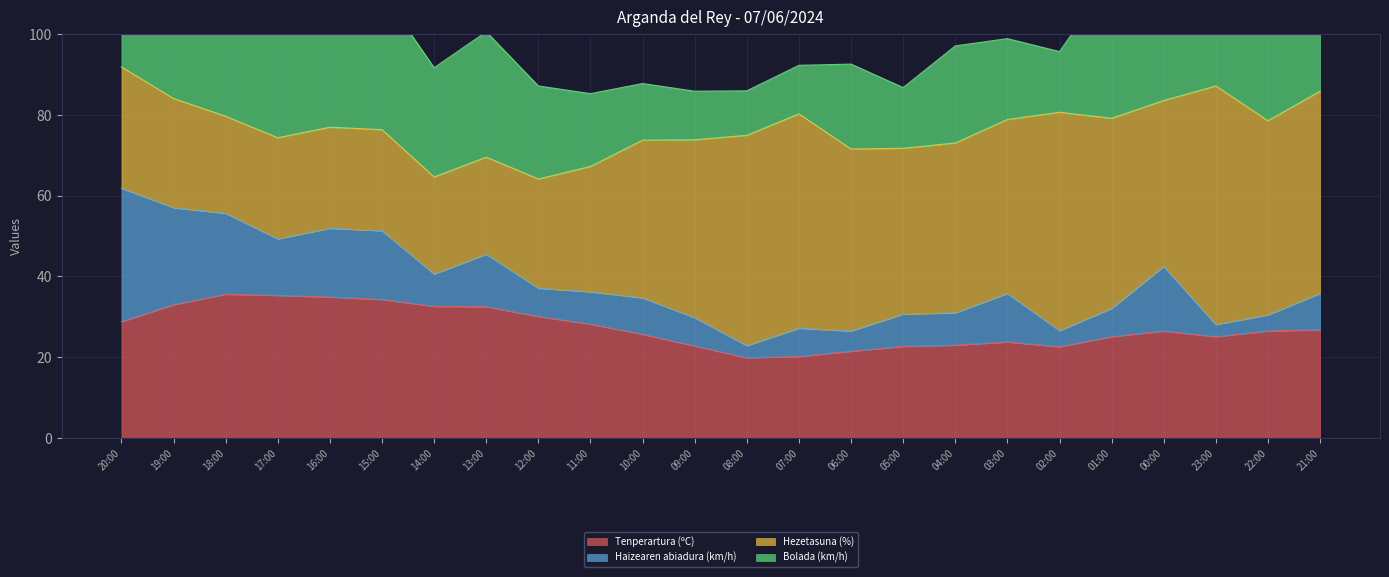

Which series has the largest range (max minus min)?

Bolada (km/h)